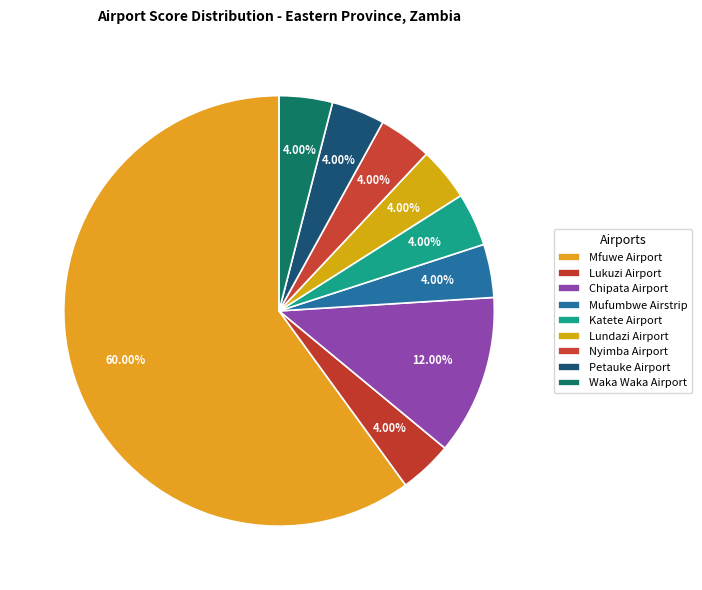

Count the number of slices in the pie.

9